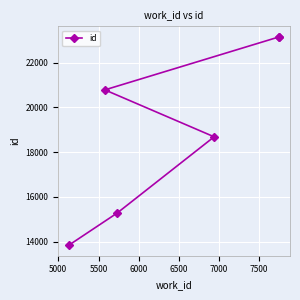

Is this an area chart (filled region under the line)?

No